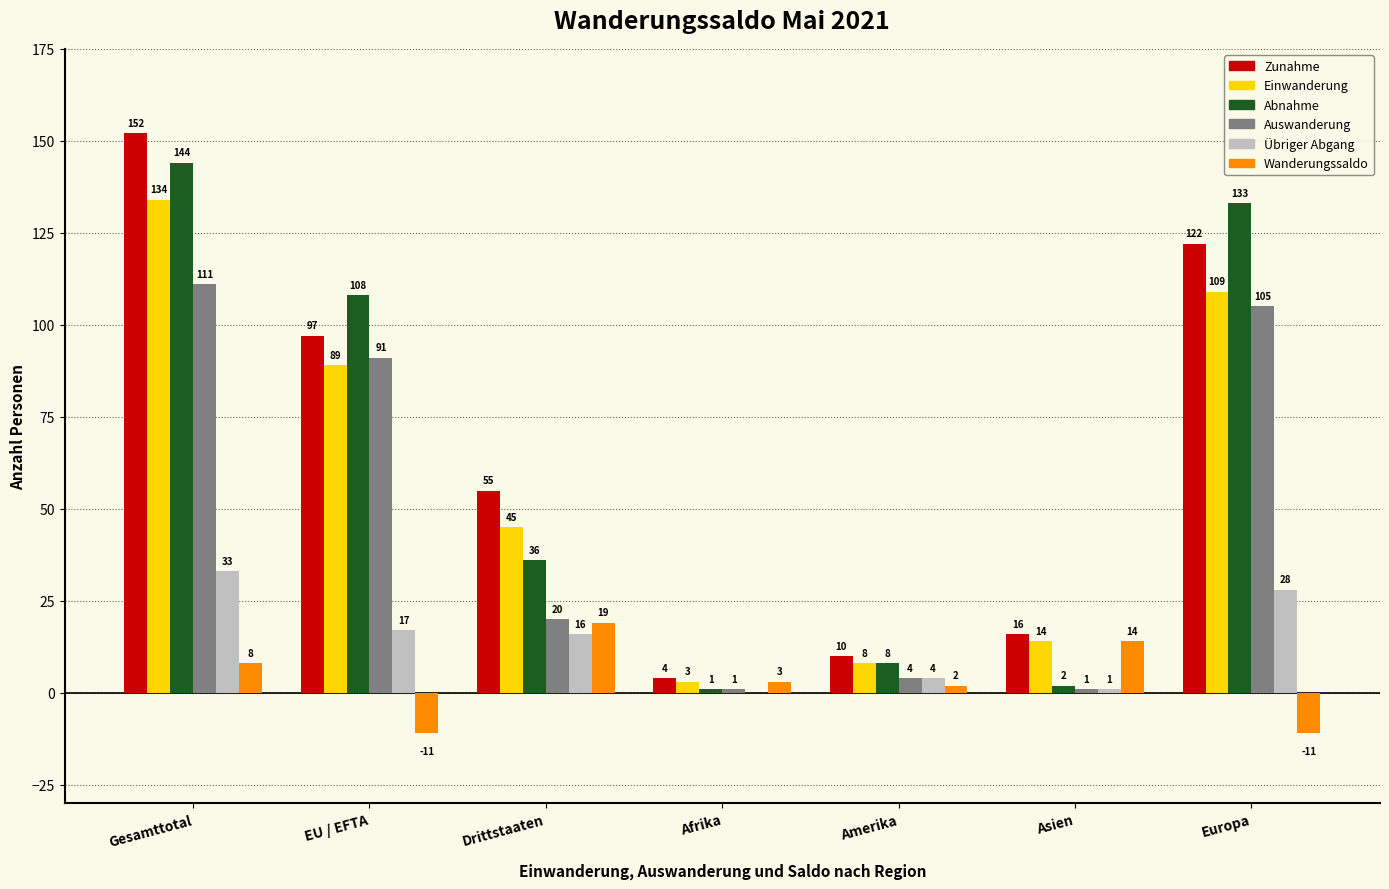

What is the approximate value of Auswanderung at Amerika?

4